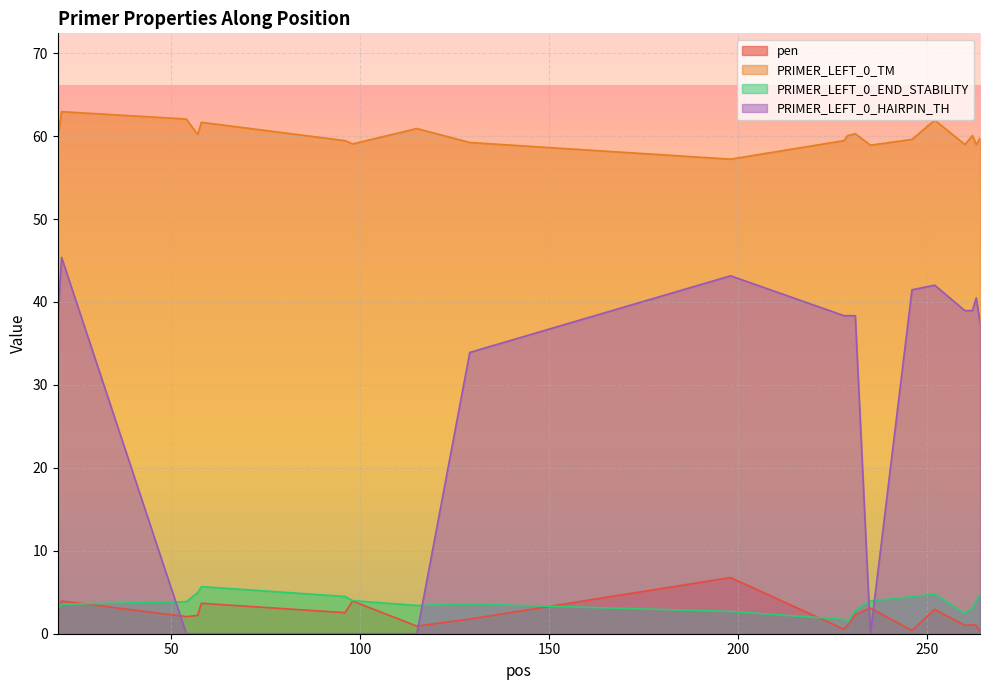

What is the maximum value shown in the chart?

63.0